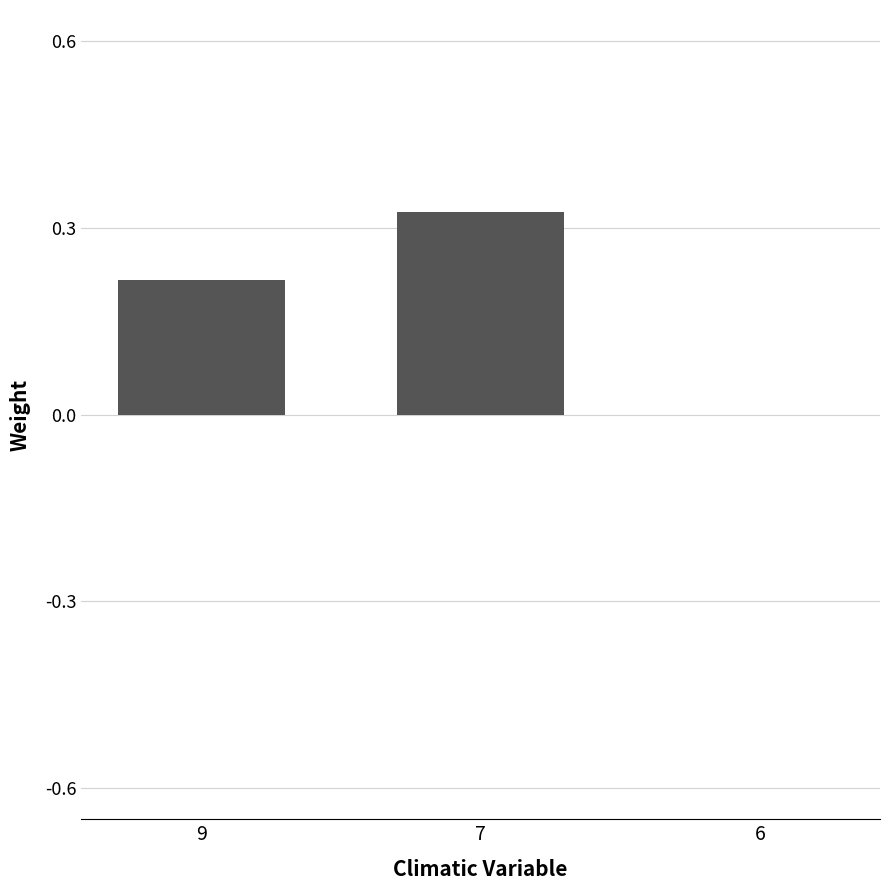

True or false: the data shows 0.0 at 6.

True